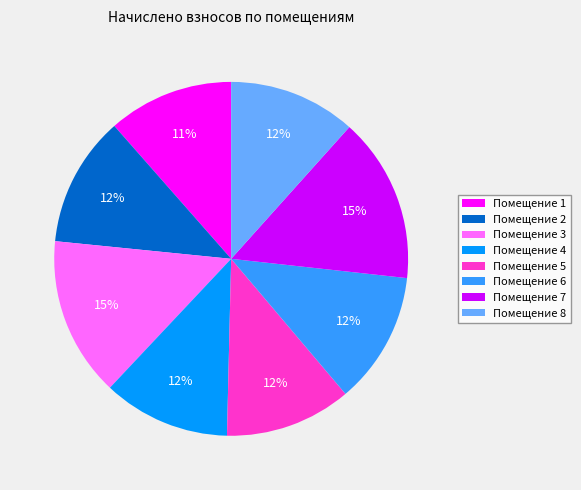

Is there a majority slice in this chart?

No